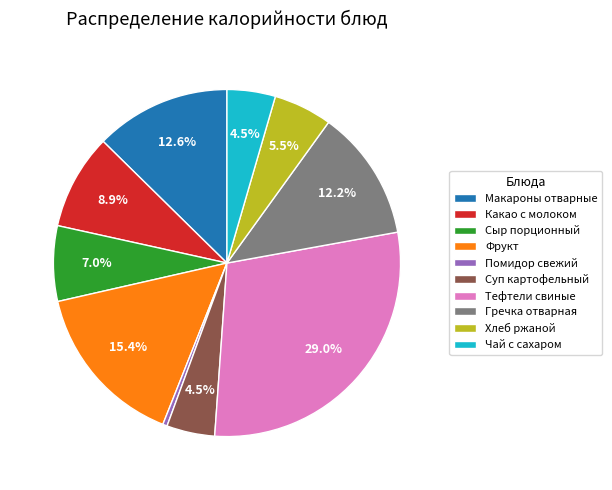

What is the largest slice in the pie chart?

Тефтели свиные